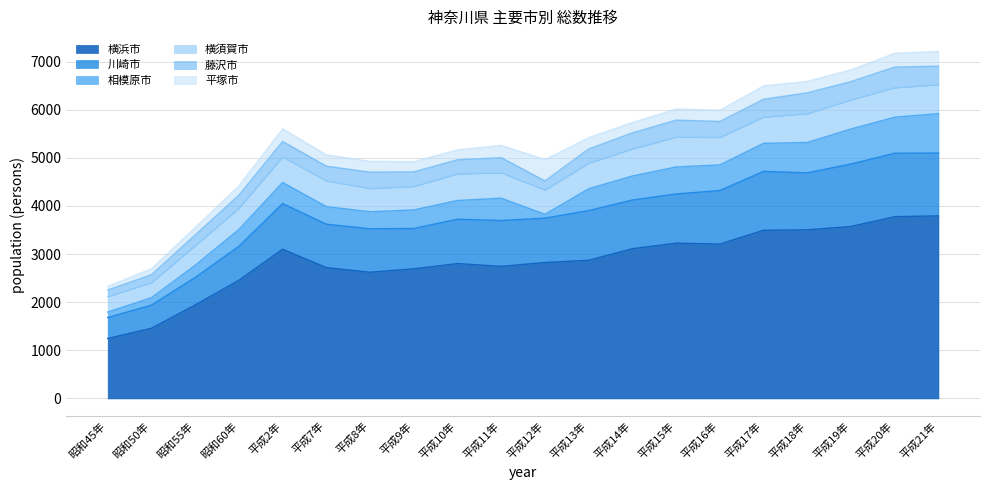

Where is 川崎市 nearest to the value 877?

平成7年